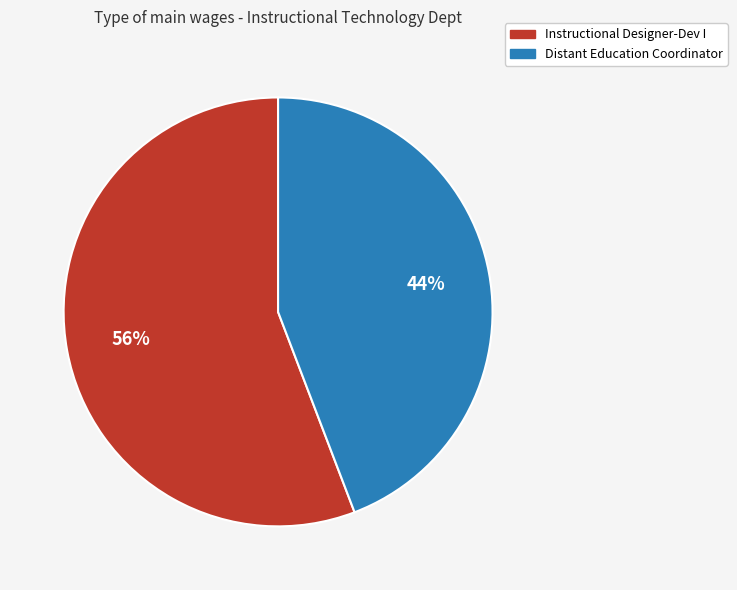

How many slices are in this pie chart?

2